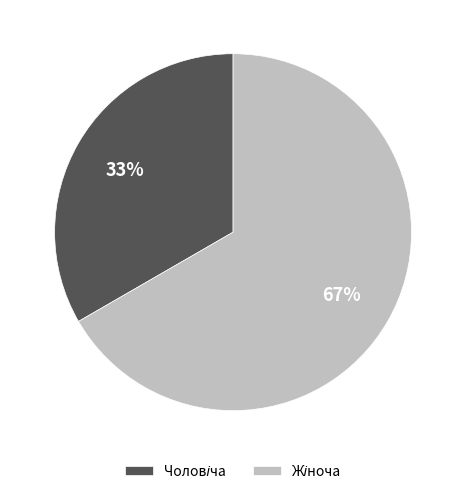

Does any single category account for the majority?

Yes